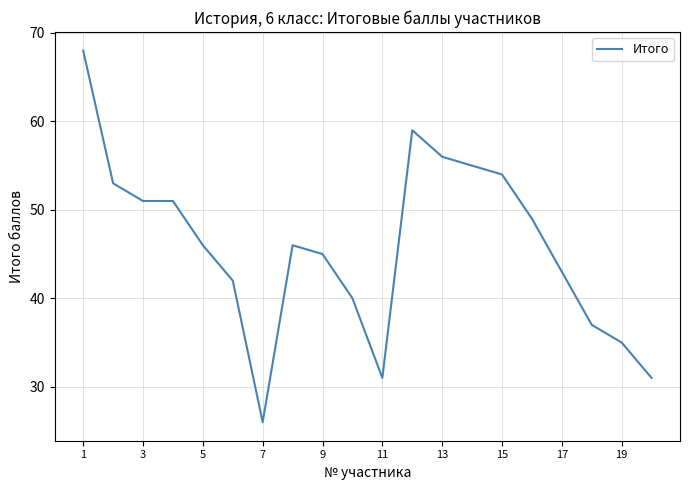

What is the minimum value shown in the chart?

26